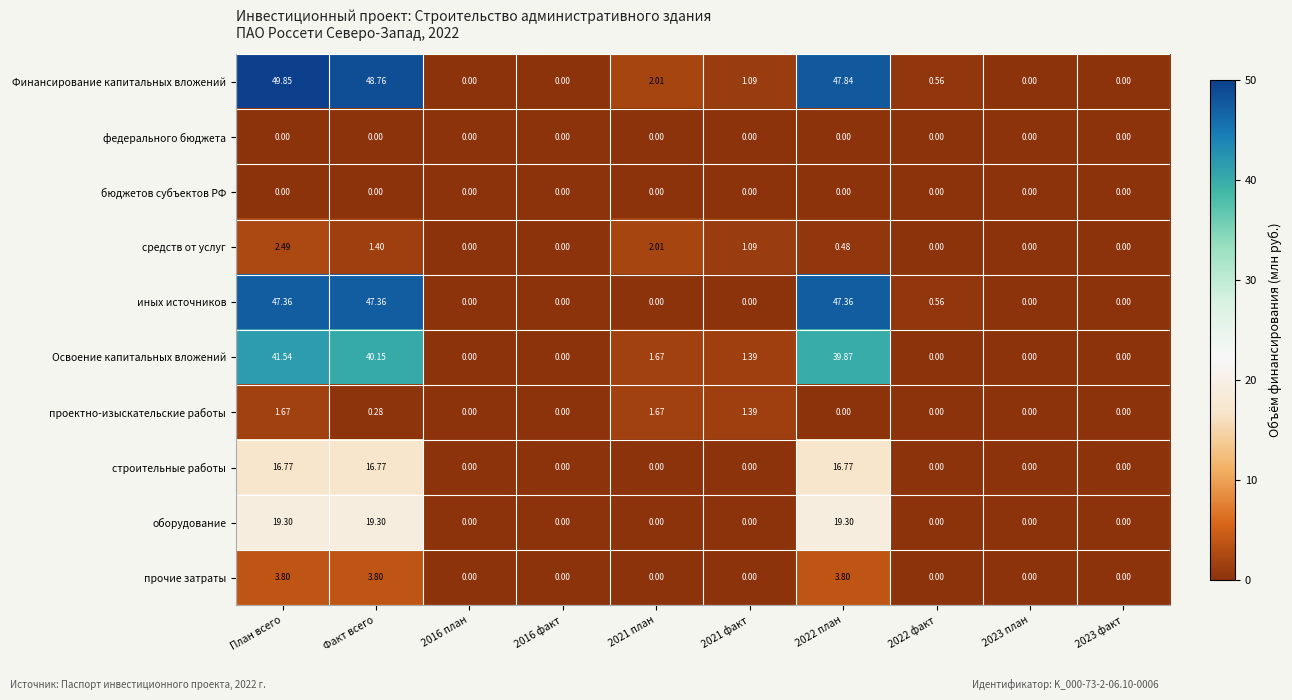

Which series has the largest range (max minus min)?

Финансирование капитальных вложений